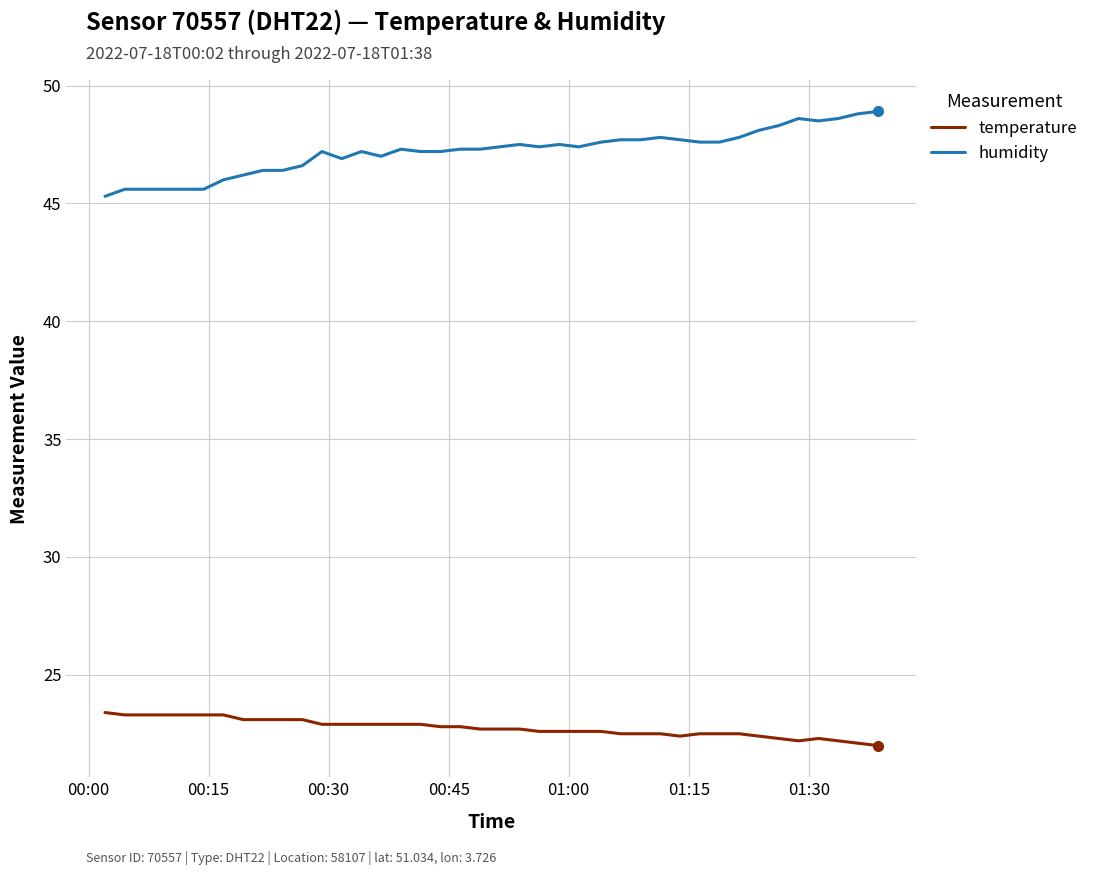

What is the lowest value of the temperature series?

22.0